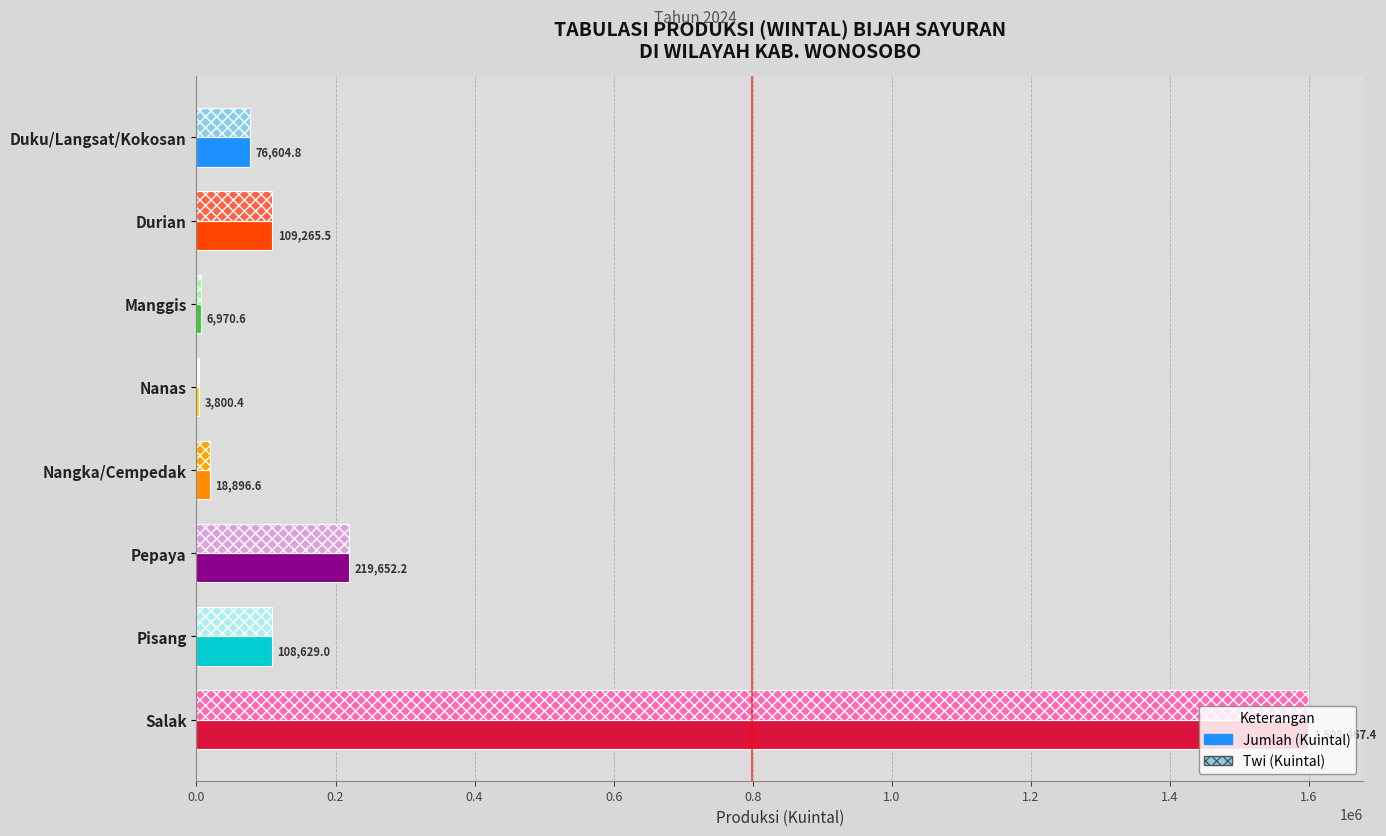

What is the total value across all series at Salak?

3196934.8